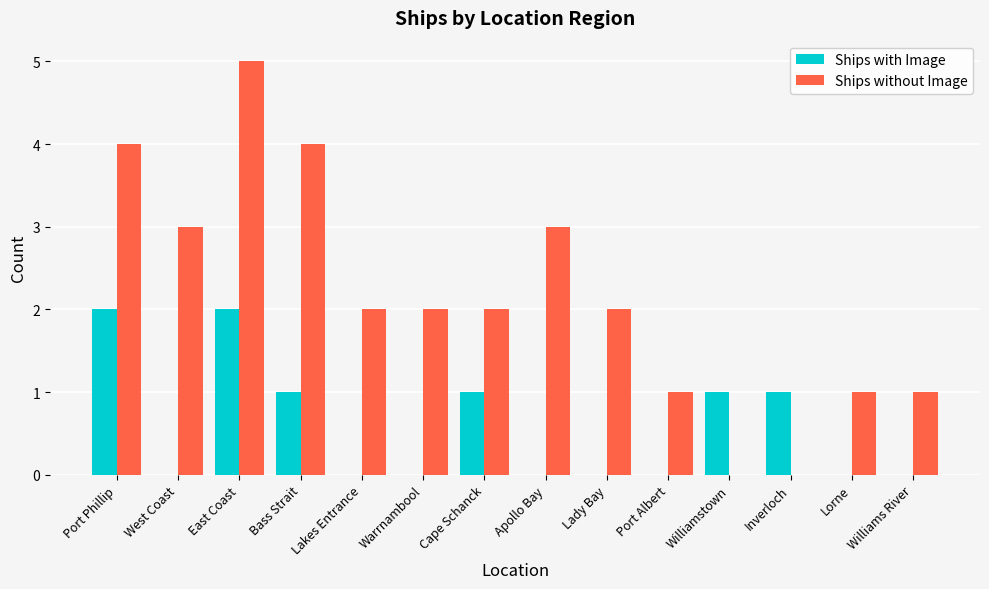

How many groups of bars are there?

14